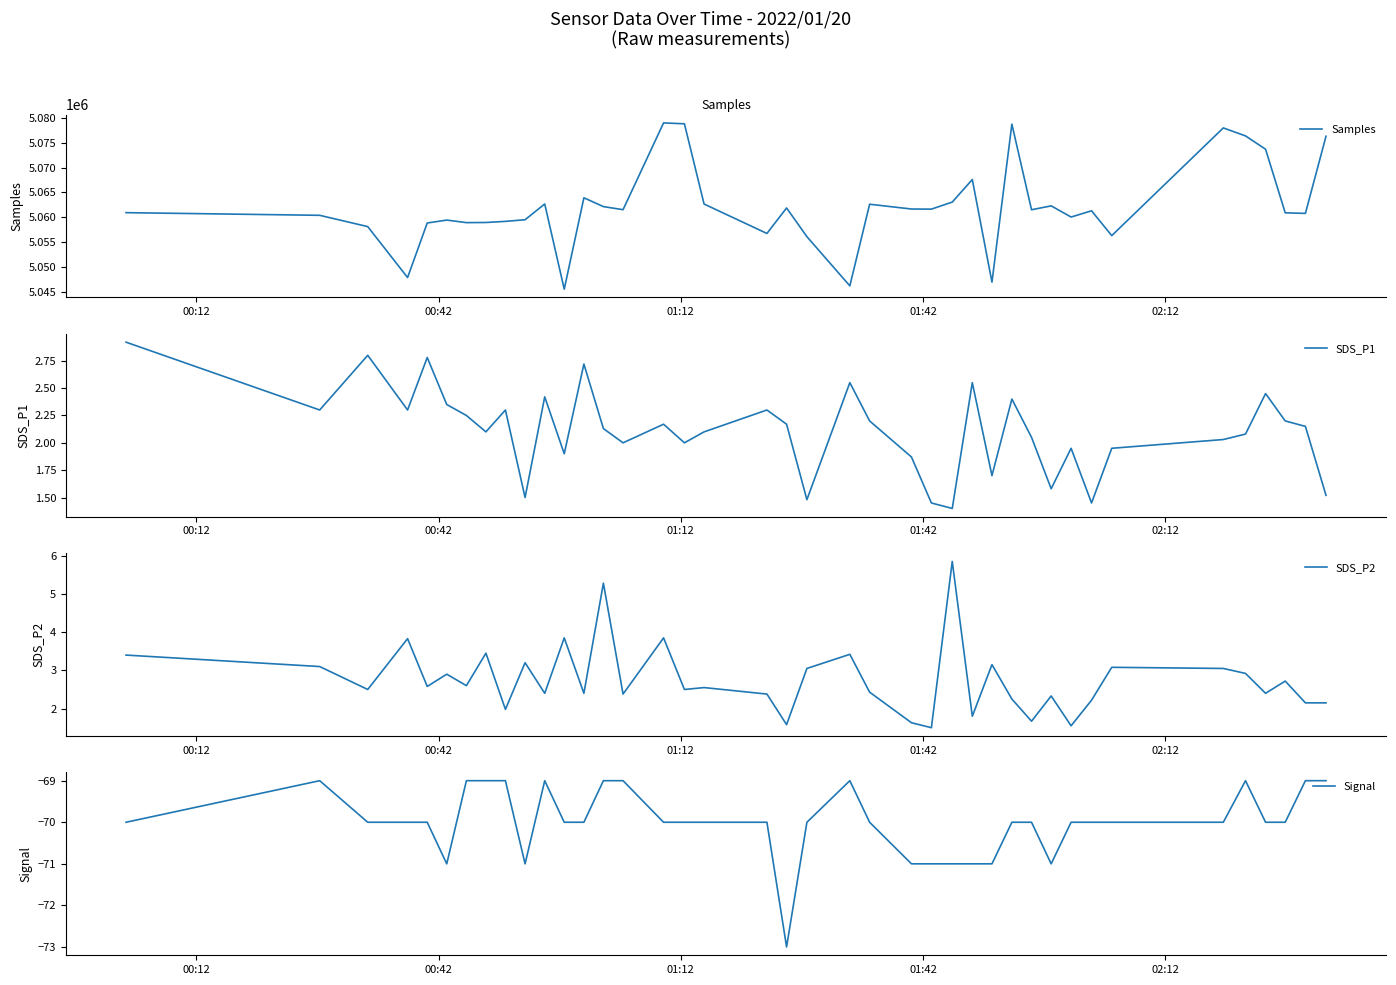

True or false: SDS_P1 and Samples cross at least once.

False